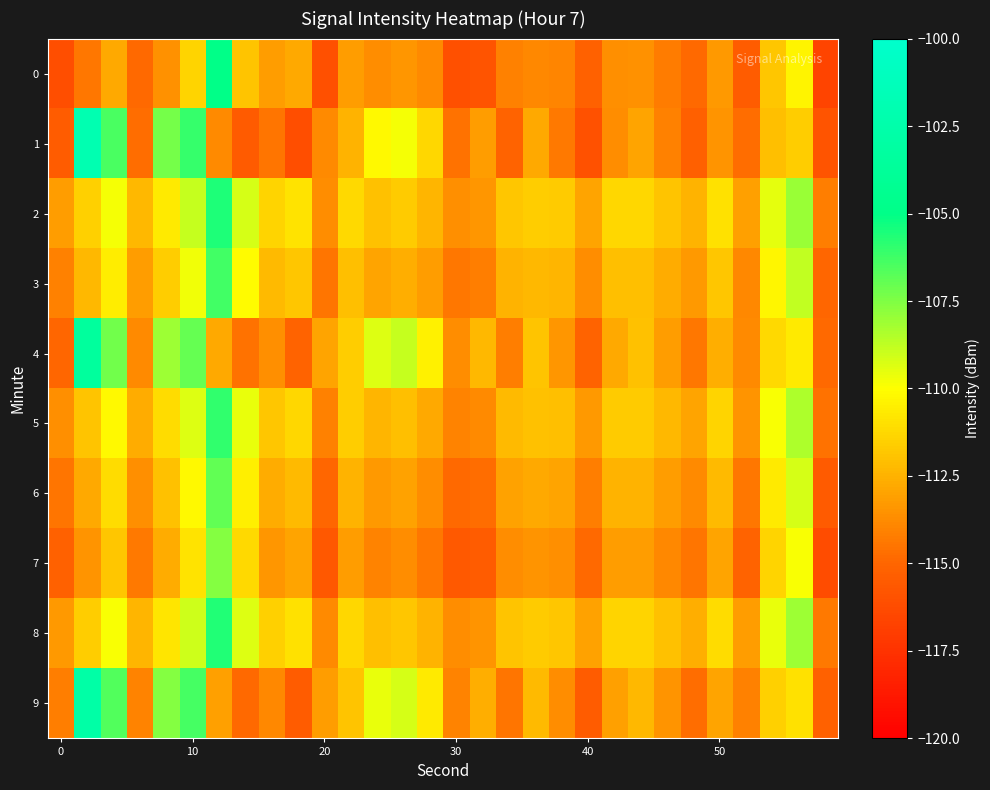

At how many categories does at least one series exceed -104?

1